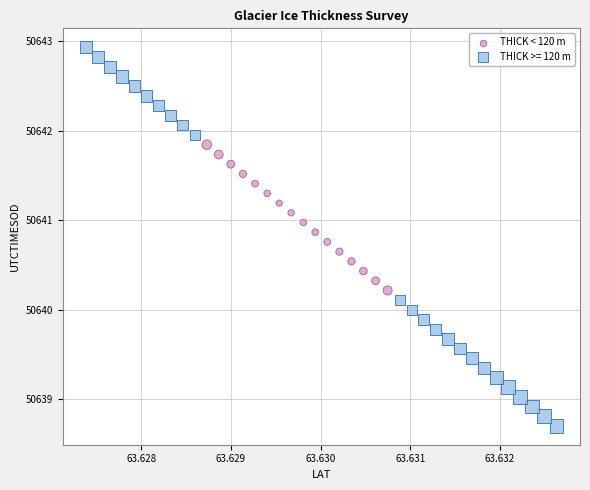

Which series has the widest spread of Y values?

THICK >= 120 m